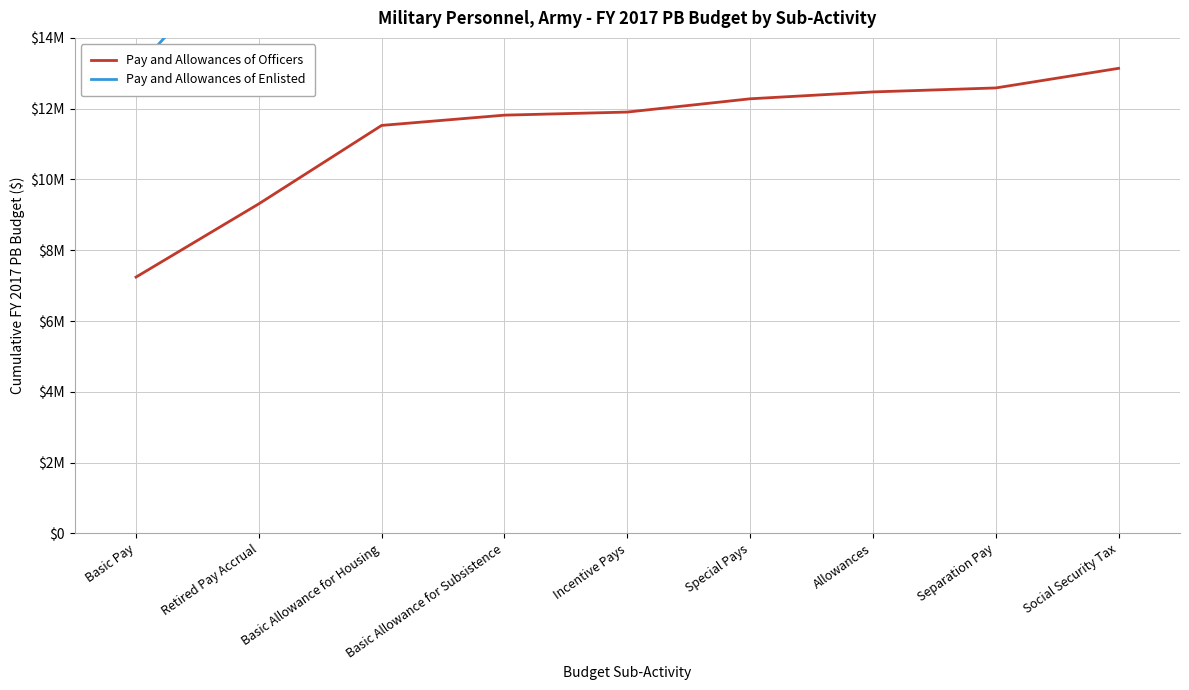

Which series has the widest spread of values?

Pay and Allowances of Enlisted